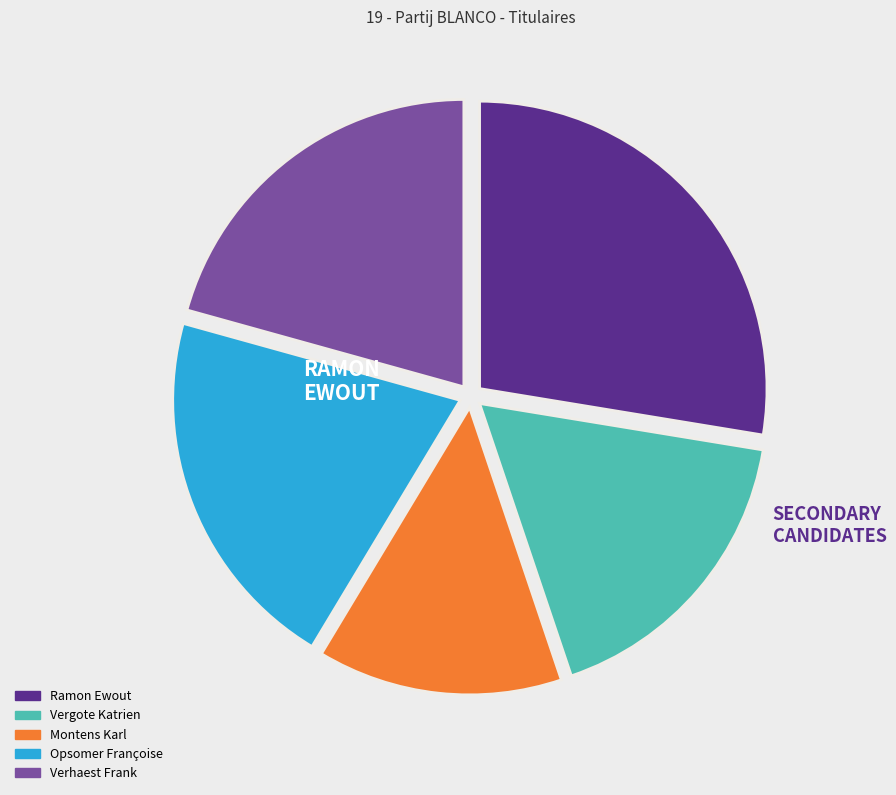

The Vergote Katrien slice represents 26% of the pie. True or false?

False